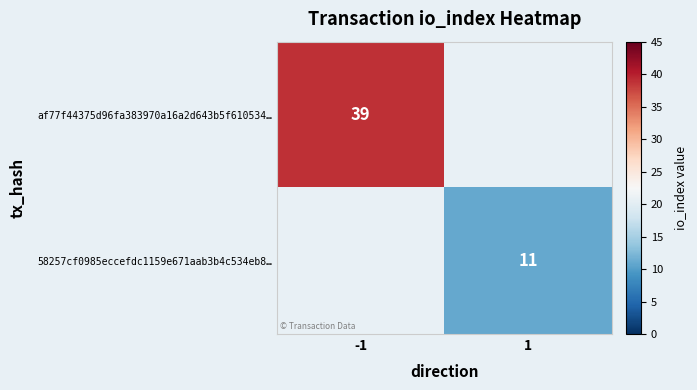

At how many categories does at least one series exceed 33?

1